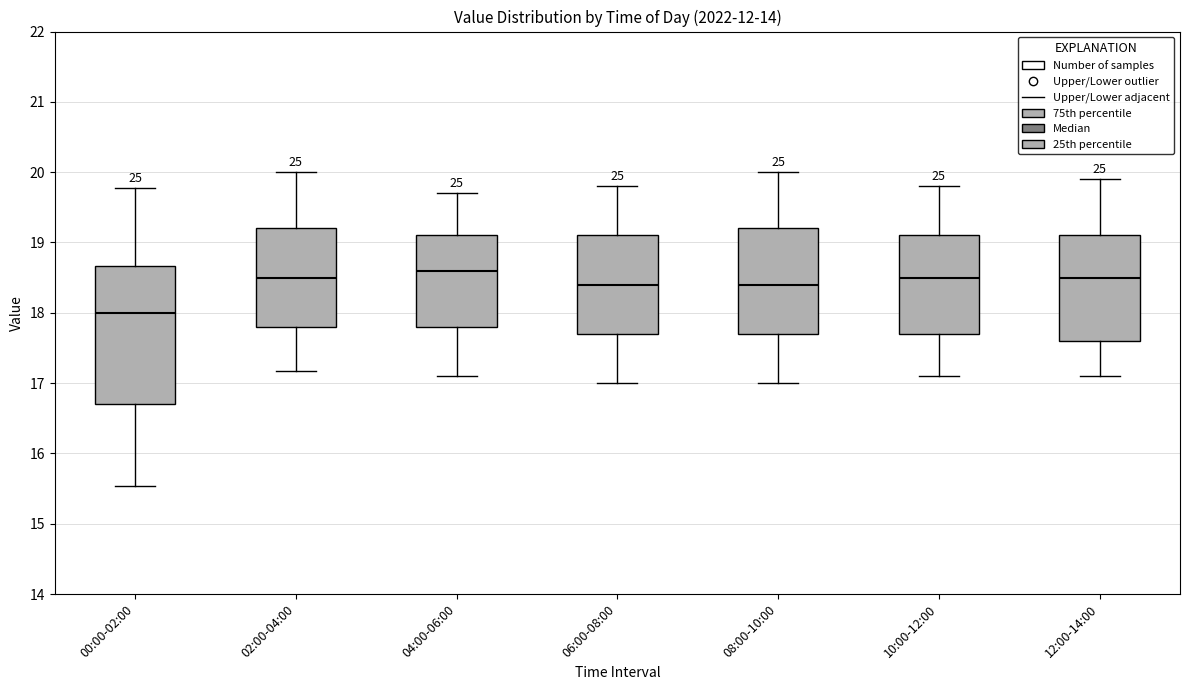

Where does the median line of the box for 04:00-06:00 sit on the y-axis? The values are not printed on the chart, so give them approximately, as read against the axis.

18.6